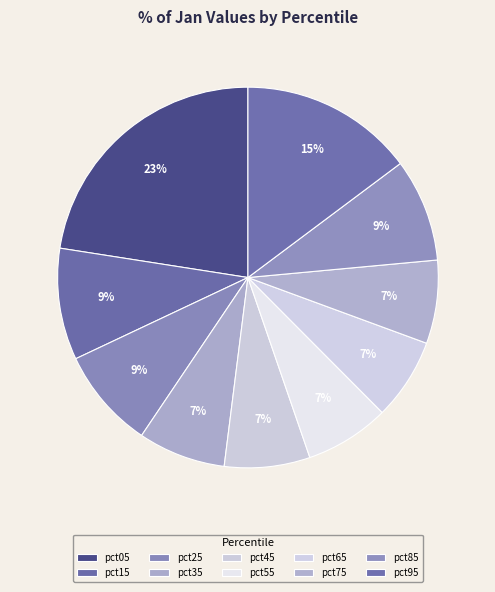

Count the number of slices in the pie.

10